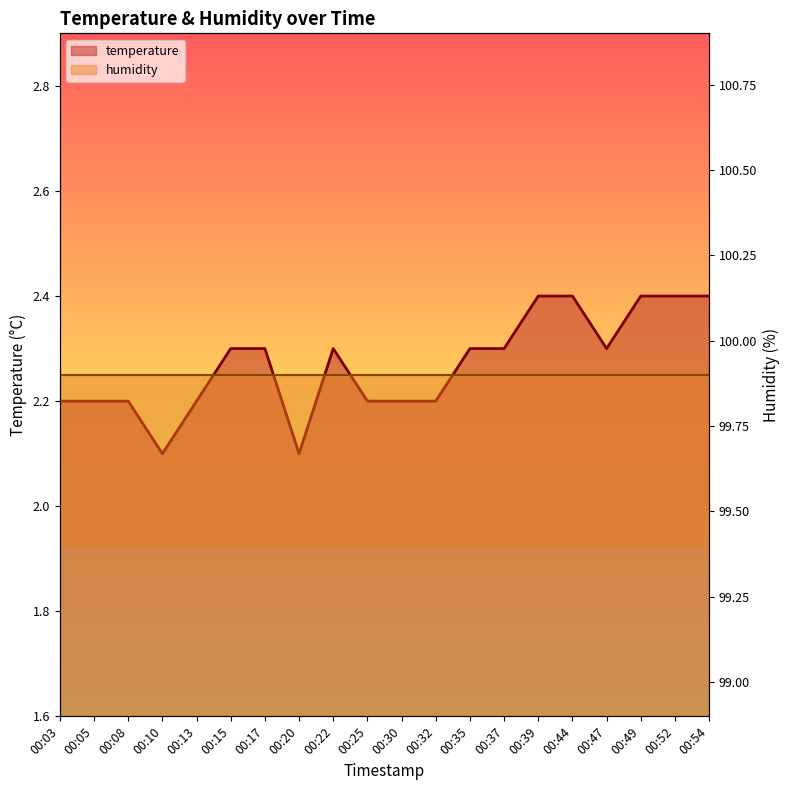

Read the value at 00:35.

2.3